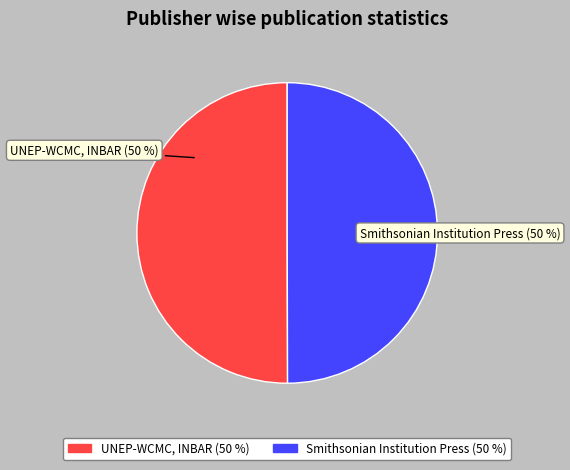

To the nearest percent, what percentage of the pie is UNEP-WCMC, INBAR?

50%